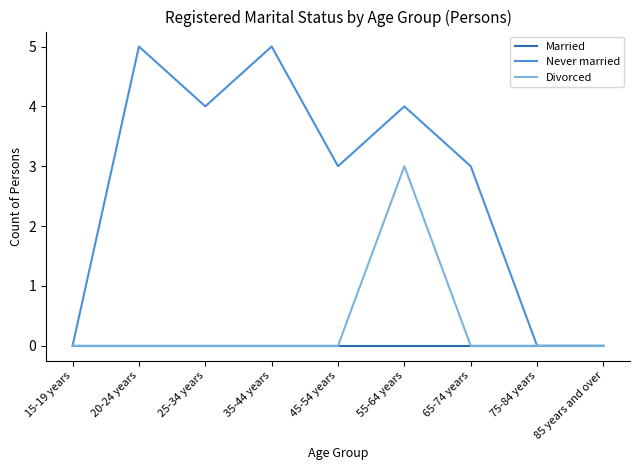

Between 20-24 years and 85 years and over, which series saw the biggest shift?

Never married